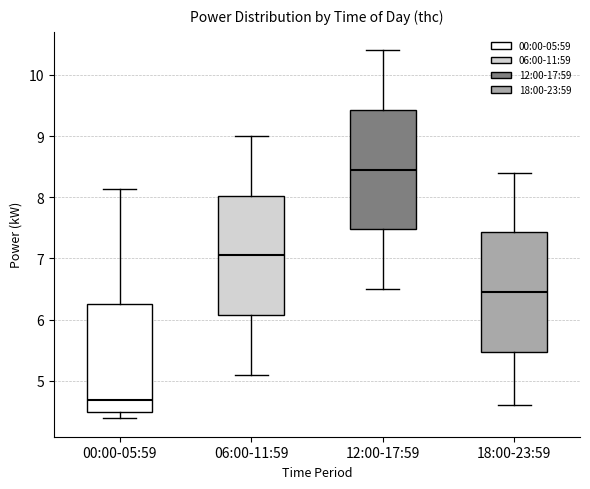

Reading left to right, transcribe this box plot: for each box, give where its median line is, the range the box spans, and where its two whiskers end, as read against the y-axis. The values are not printed on the chart, so give them approximately, as read against the axis.

00:00-05:59: median 4.7, box 4.5 to 6.3, whiskers 4.4 to 8.1
06:00-11:59: median 7.1, box 6.1 to 8.0, whiskers 5.1 to 9.0
12:00-17:59: median 8.5, box 7.5 to 9.4, whiskers 6.5 to 10.4
18:00-23:59: median 6.5, box 5.5 to 7.4, whiskers 4.6 to 8.4